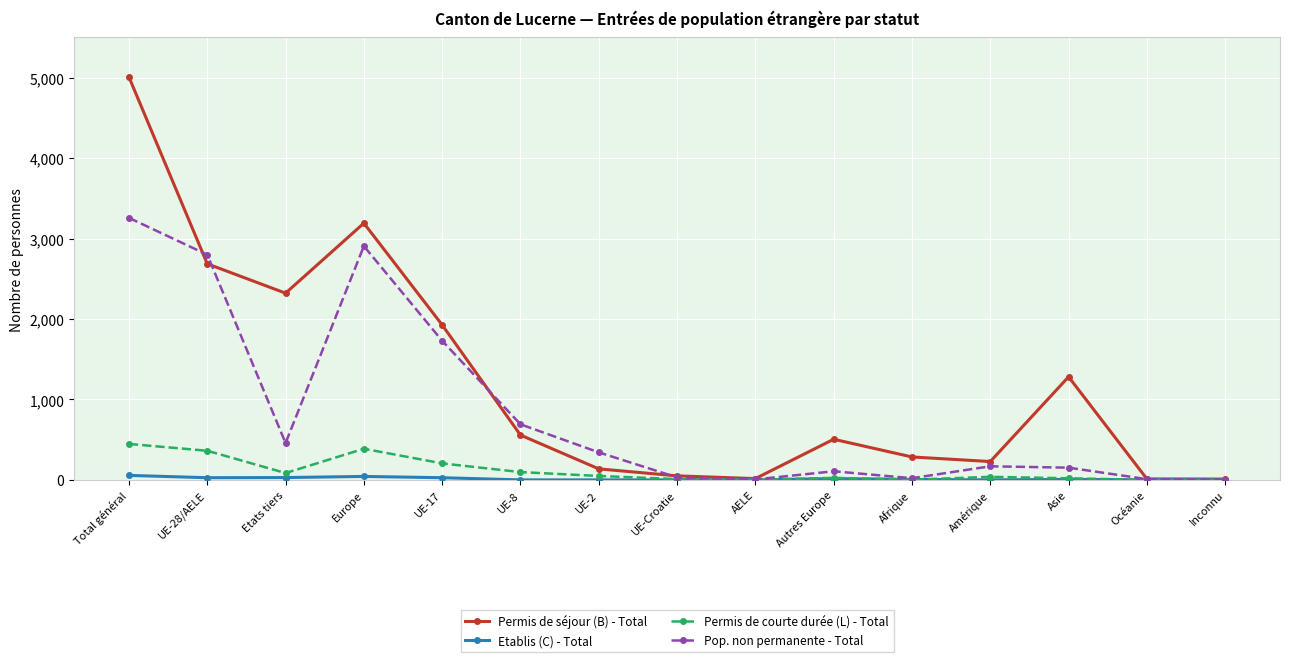

What is the average value of the Etablis (C) - Total series?

14